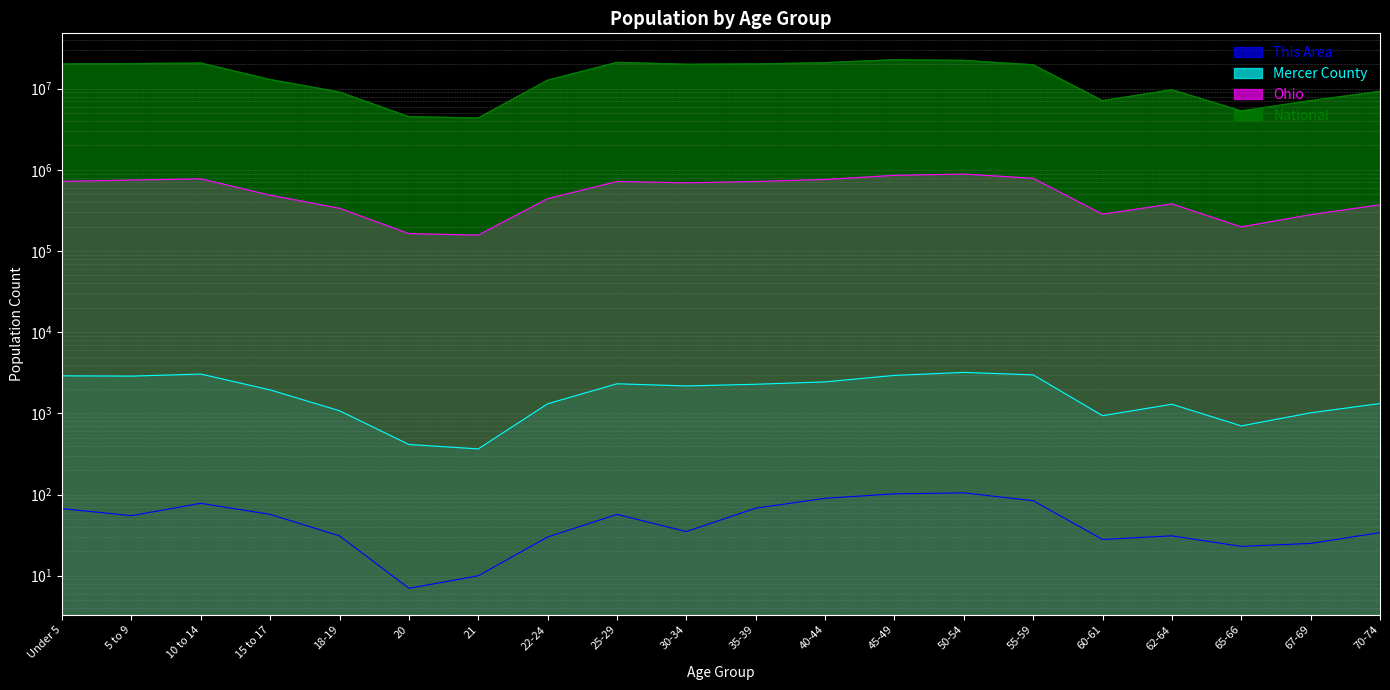

At which label does National reach its minimum?

21